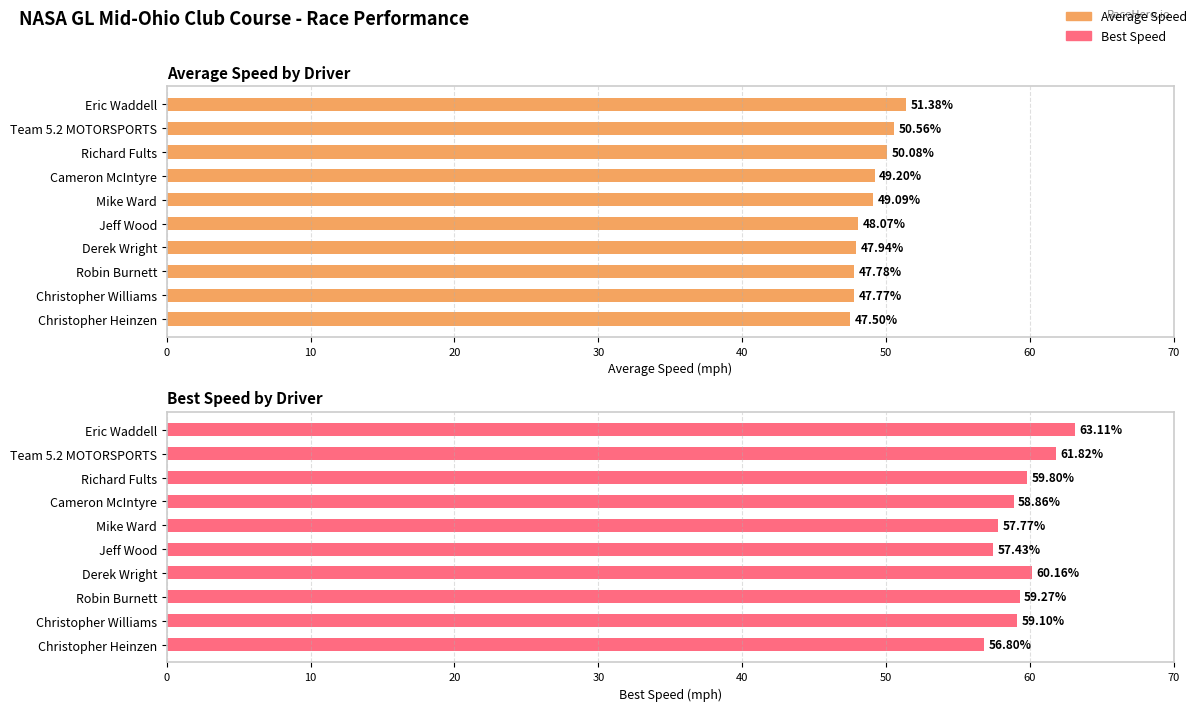

What is the lowest value of the Average Speed series?

47.5